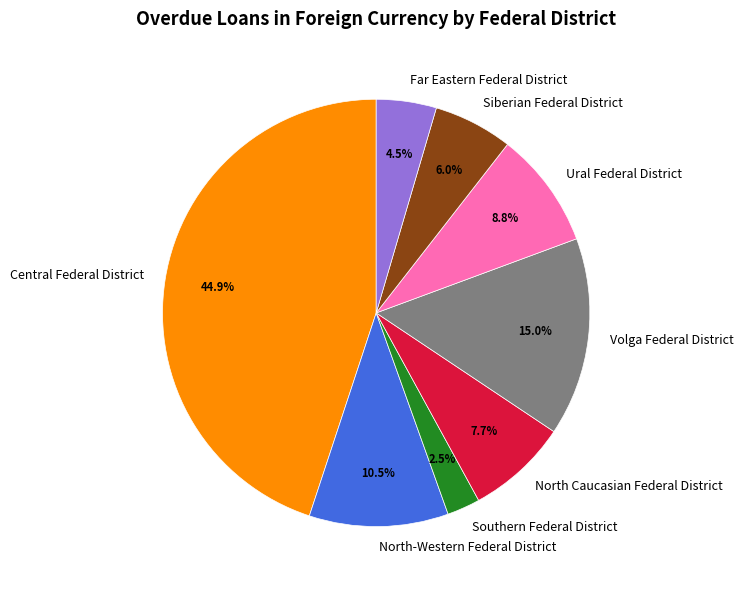

How many segments does this pie chart have?

8